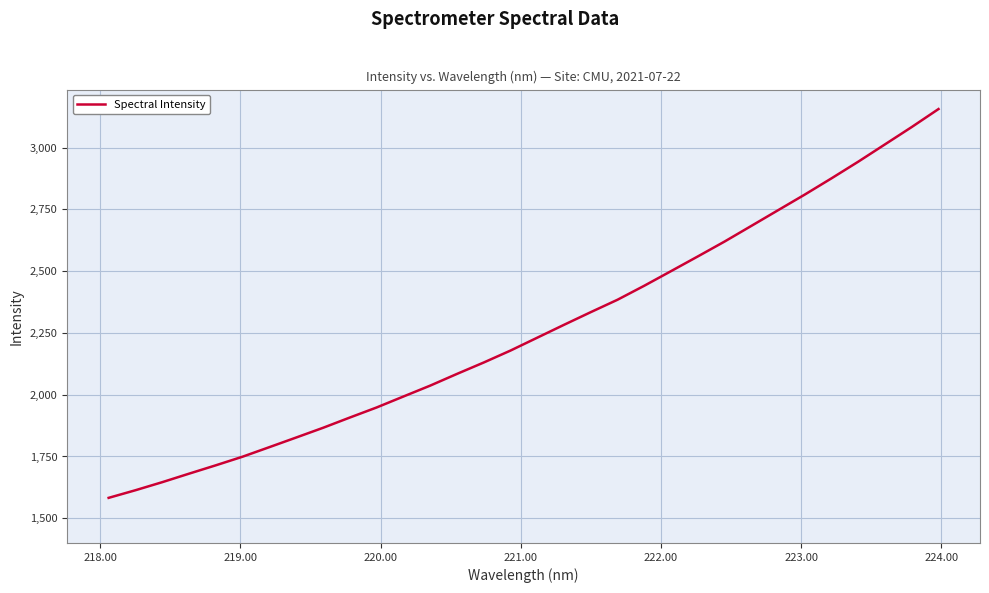

What is the greatest value displayed?

3156.1